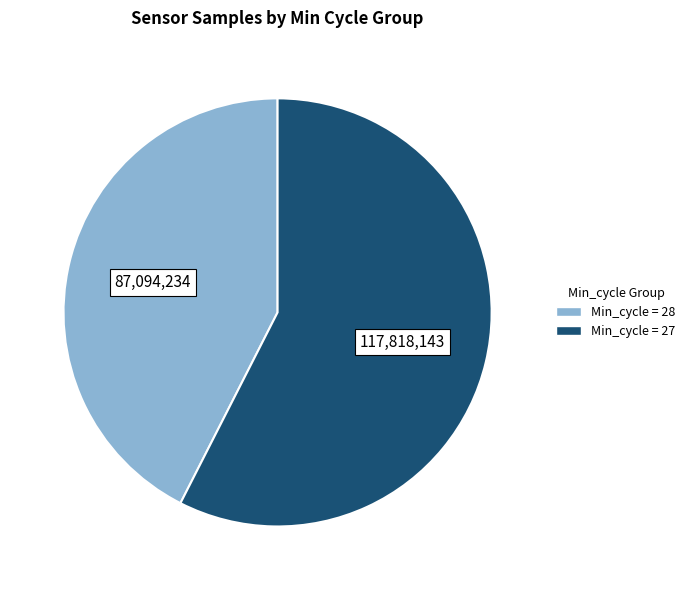

How many slices are in this pie chart?

2